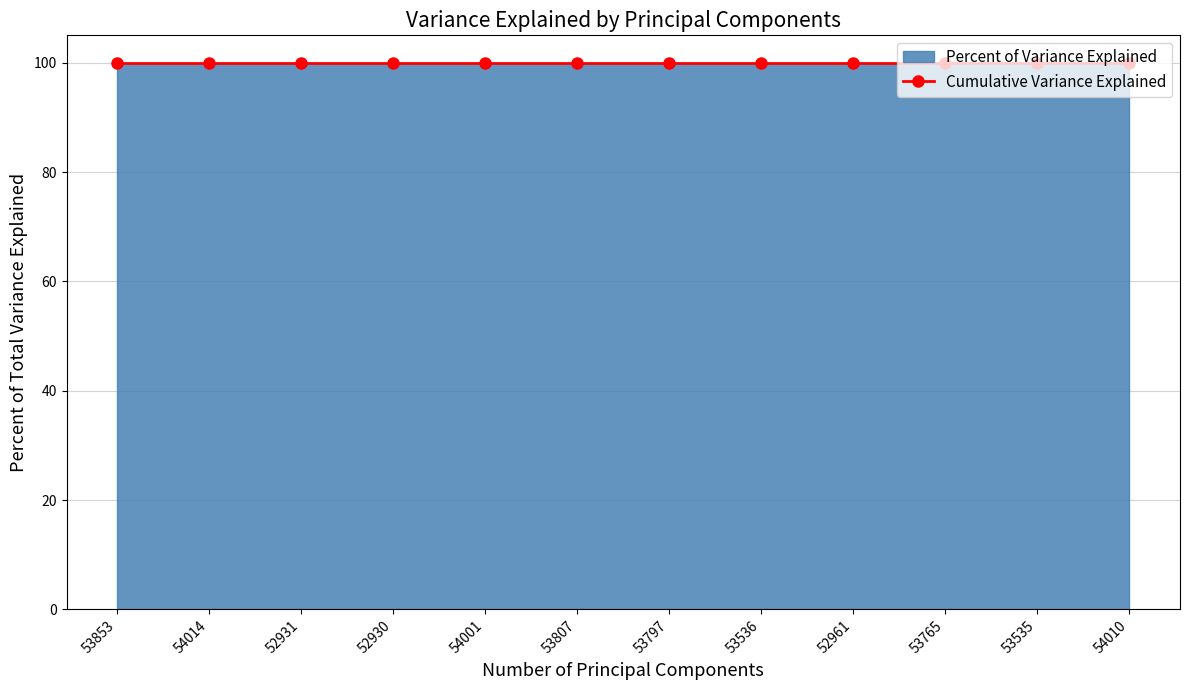

Where is featured nearest to the value 0?

53853